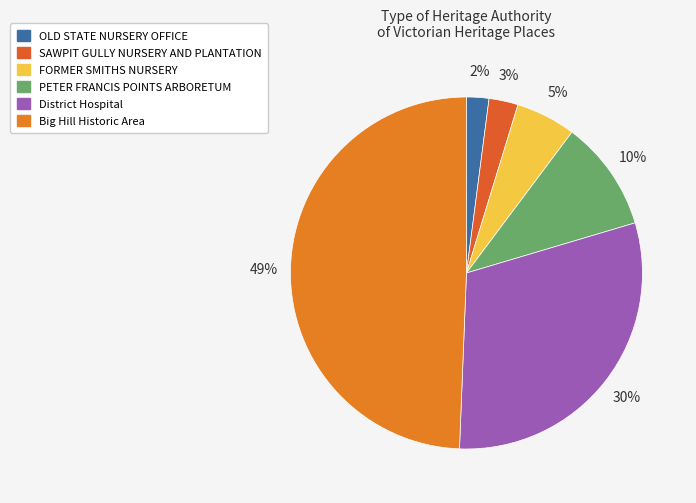

How many segments does this pie chart have?

6